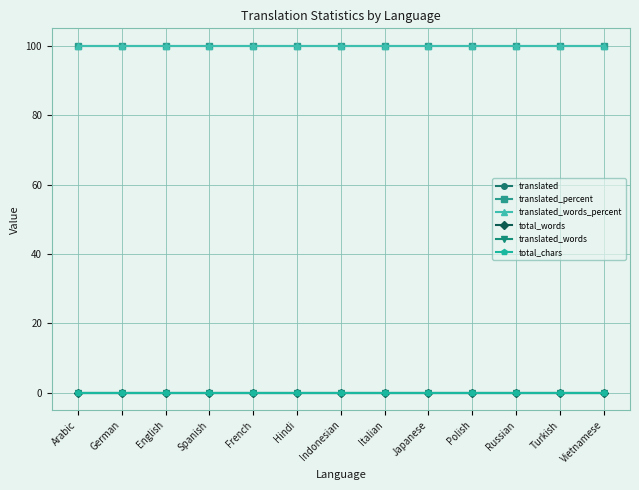

Which series has the largest range (max minus min)?

translated